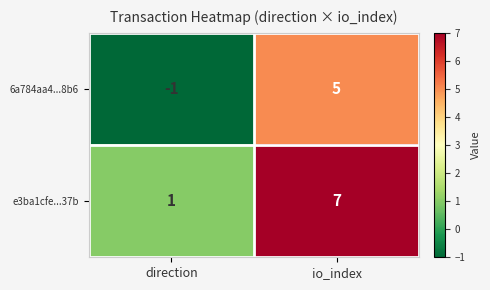

True or false: 6a784aa4...8b6 has a value of -1 at direction.

True